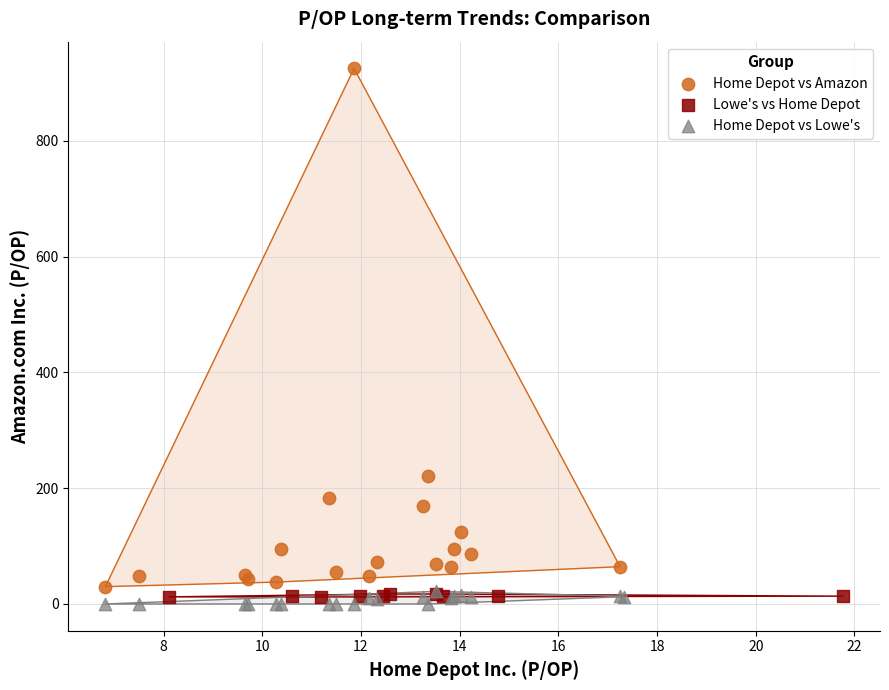

What are all the series names shown in the legend?

Home Depot vs Amazon, Lowe's vs Home Depot, Home Depot vs Lowe's